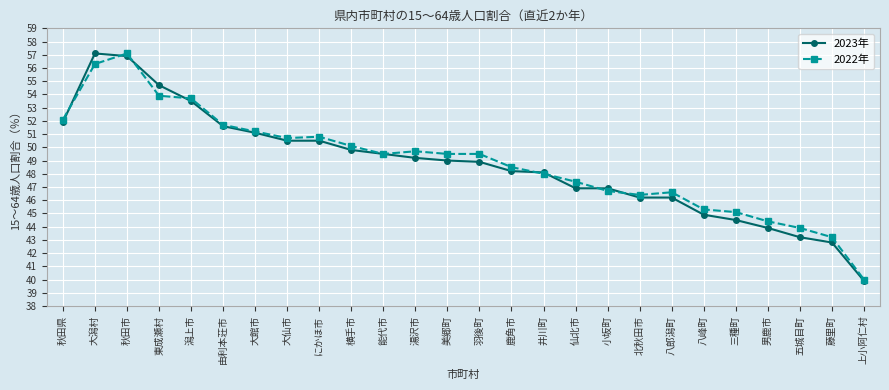

What value does the 2023年 series have at 井川町?

48.1